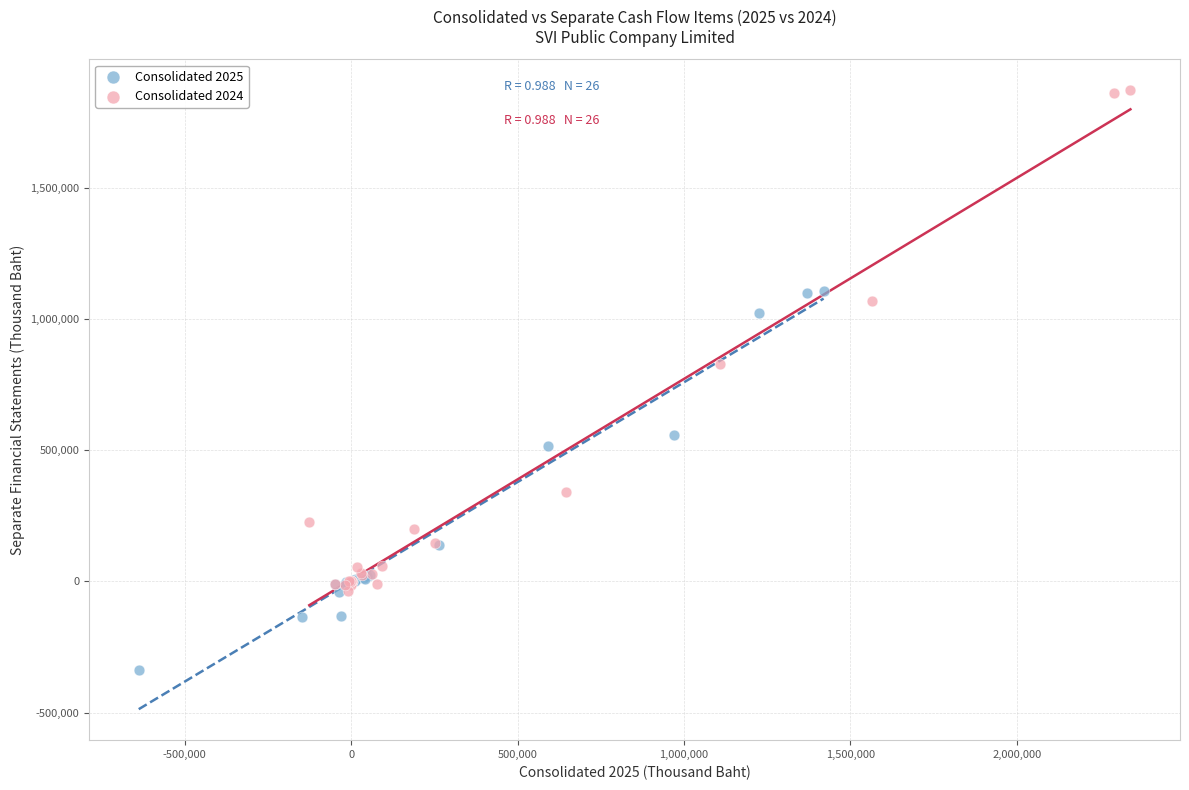

Which series has the largest Y range (max minus min)?

Consolidated 2024